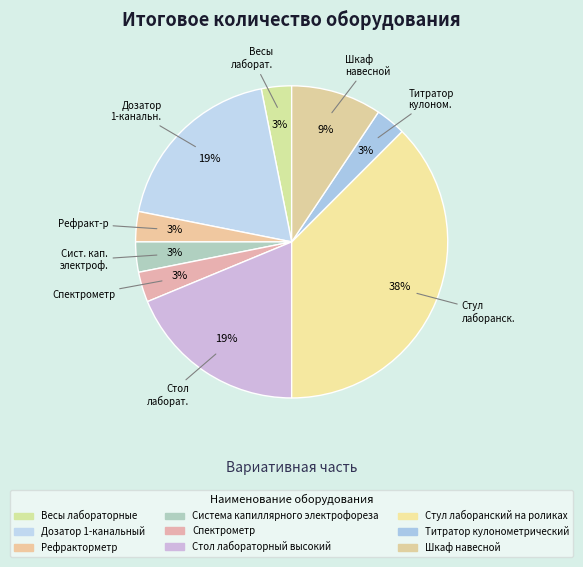

To the nearest percent, what percentage of the pie is Дозатор 1-канальный?

19%